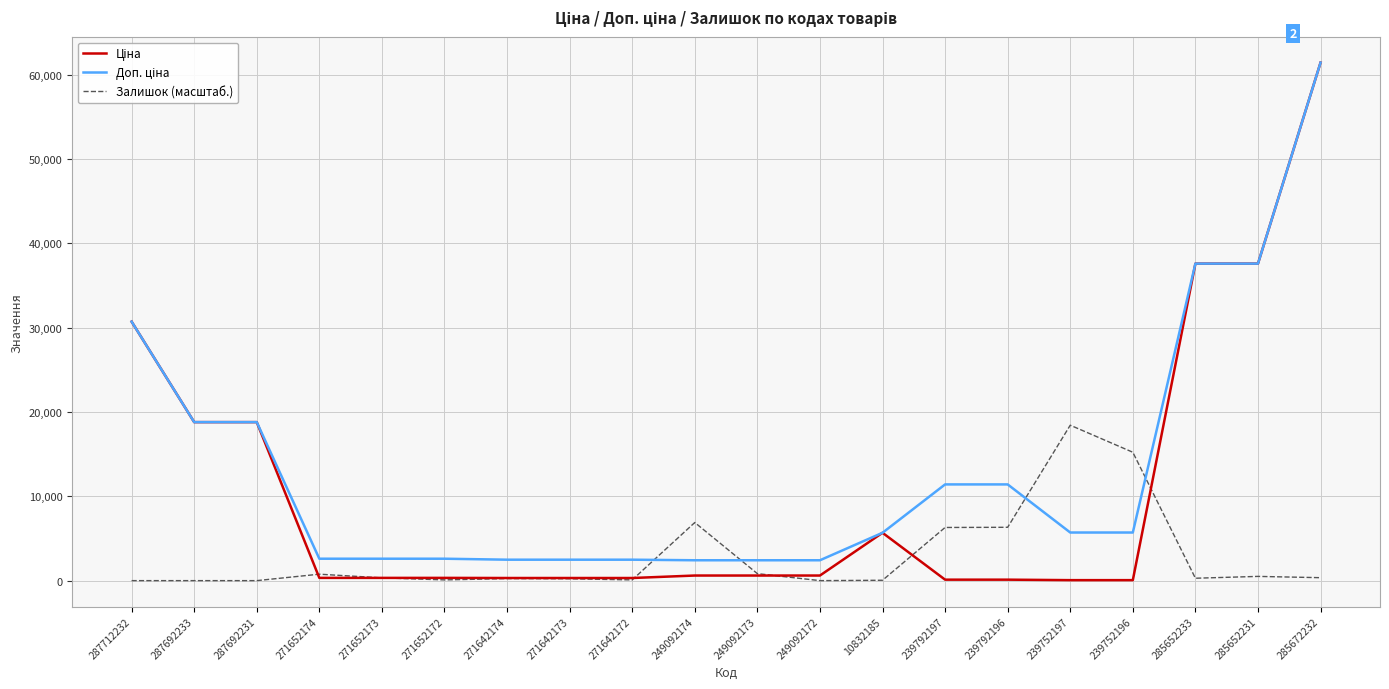

True or false: Залишок (масштаб.) has more than 0 interior local peaks.

True